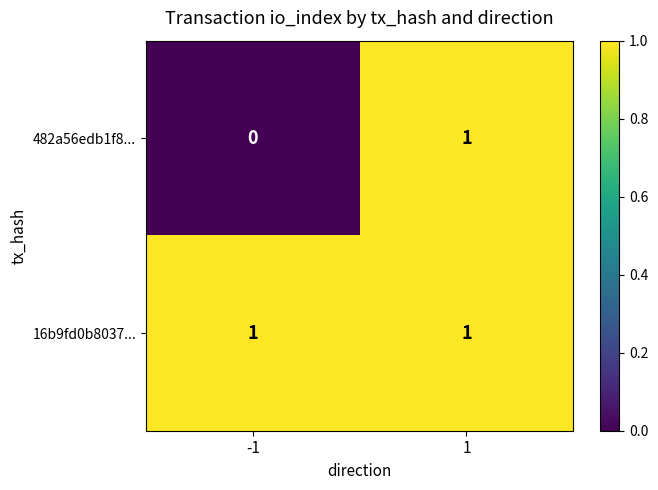

Which series changed the most between -1 and 1?

482a56edb1f8...